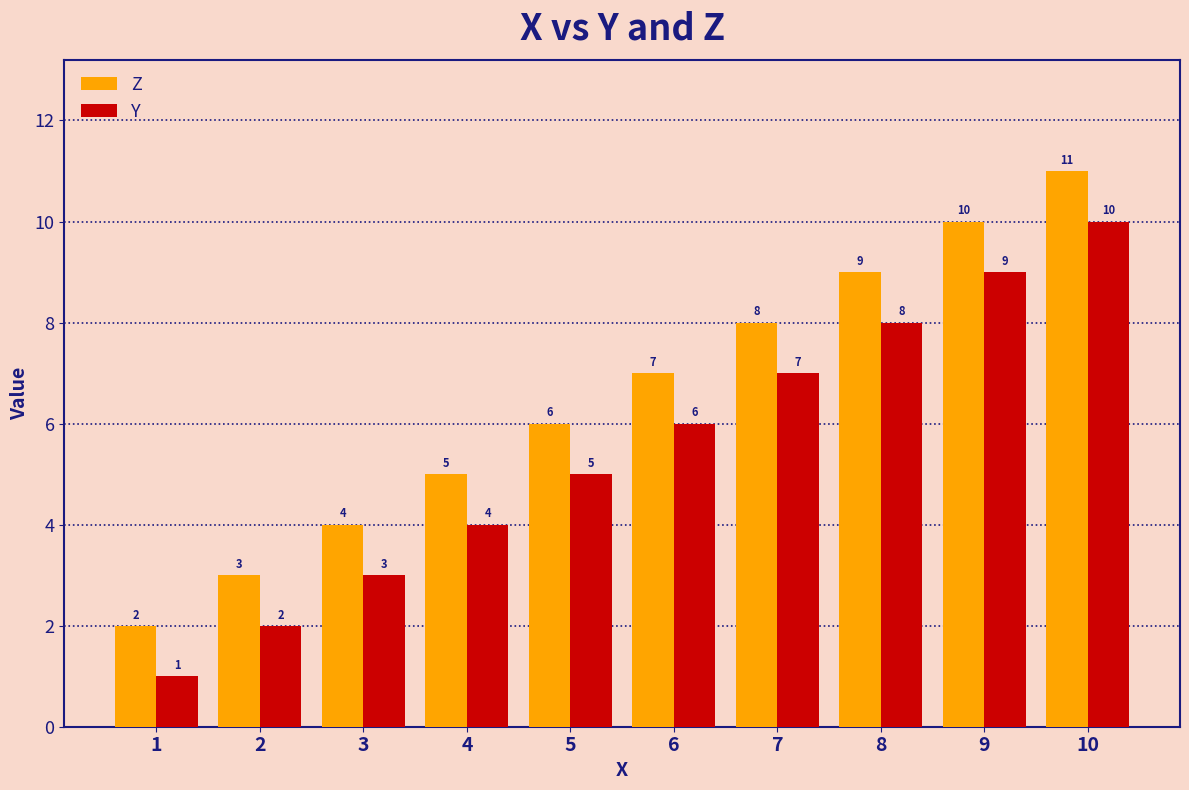

List the series in order of their peak value, highest first.

Z, Y